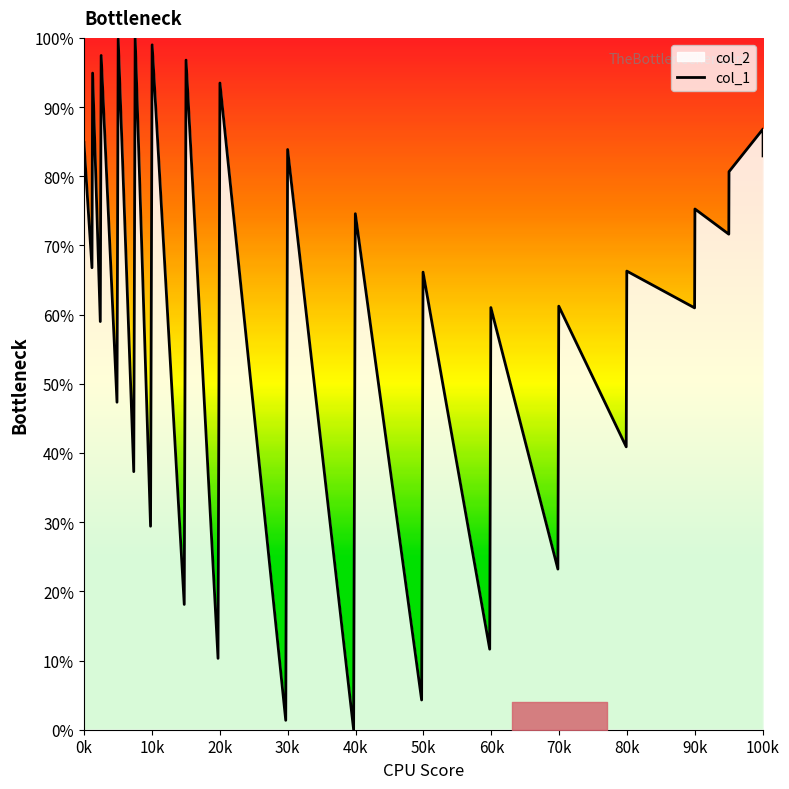

How many points are higher than both their immediate neighbors (excluding endpoints)?

15